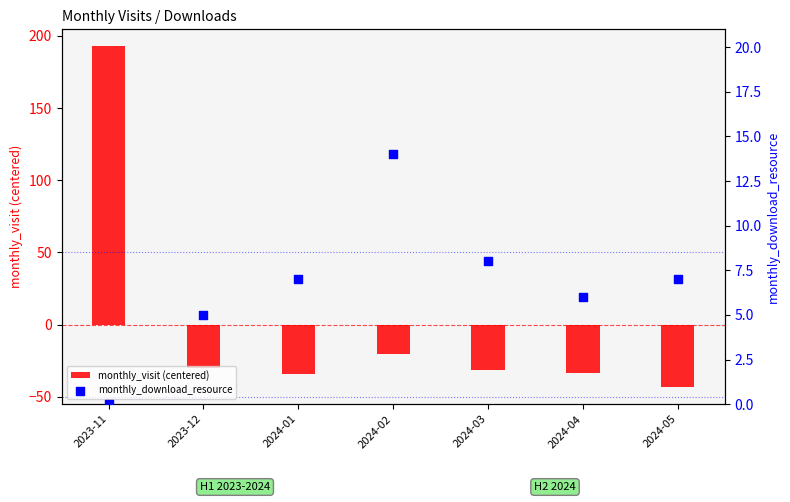

What are all the series names shown in the legend?

monthly_visit (centered), monthly_download_resource